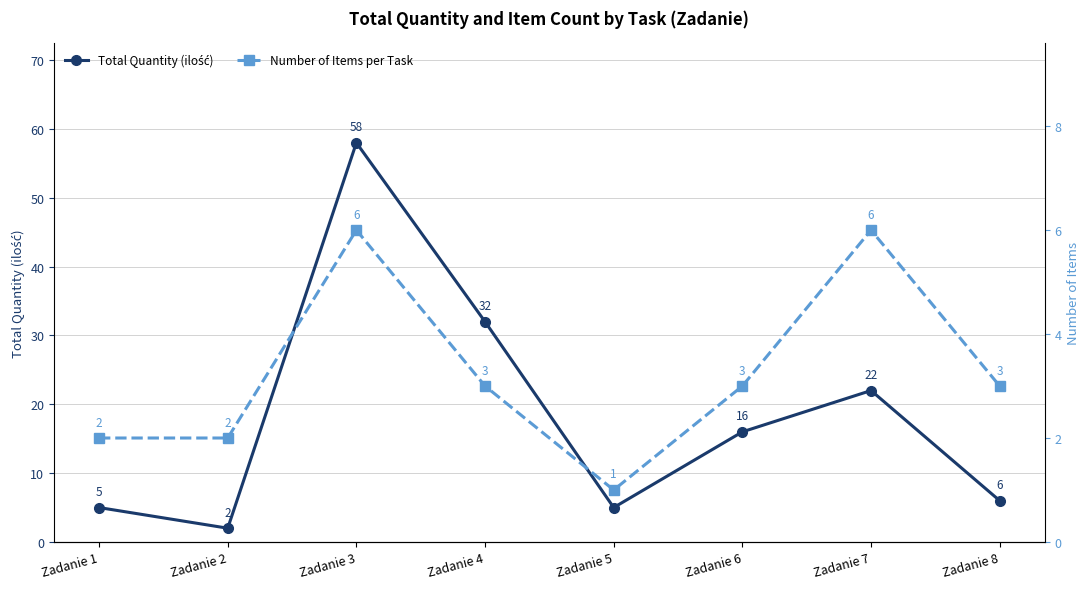

List the series in order of their overall mean, highest first.

Total Quantity (ilość), Number of Items per Task